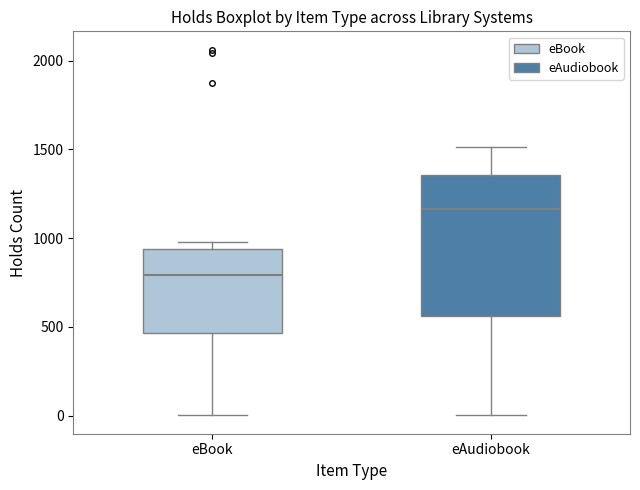

Where does the lower whisker of the box for eBook end on the y-axis? The values are not printed on the chart, so give them approximately, as read against the axis.

0